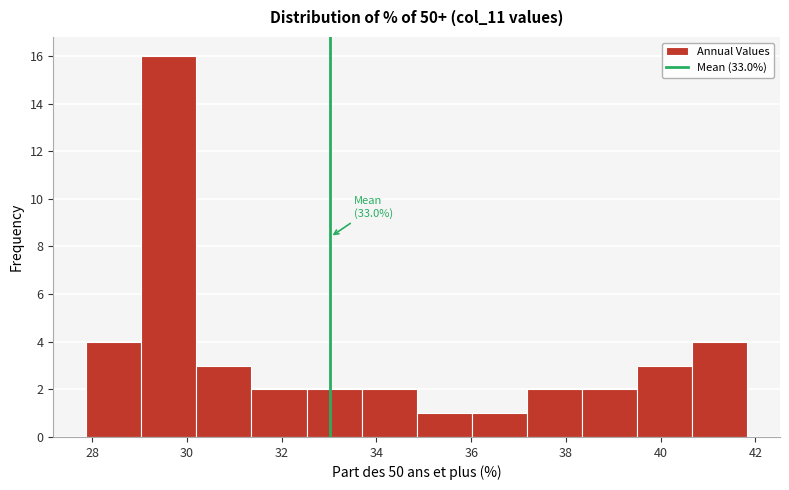

Over which range of the x-axis is the bar tallest?

29.0 to 30.2